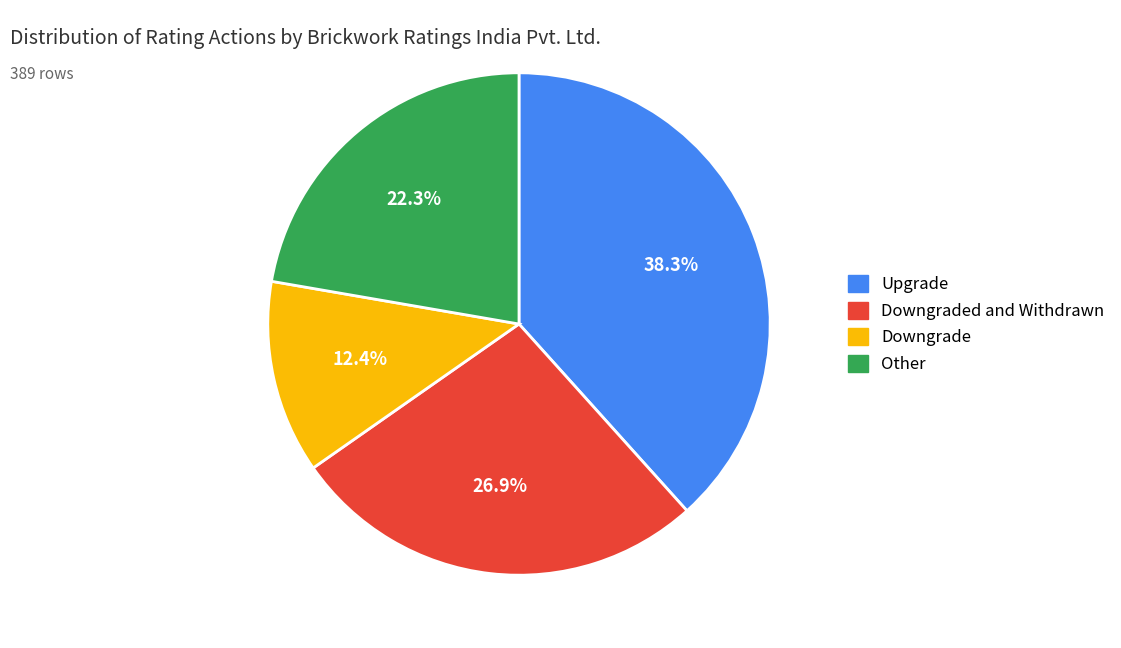

How many slices are in this pie chart?

4